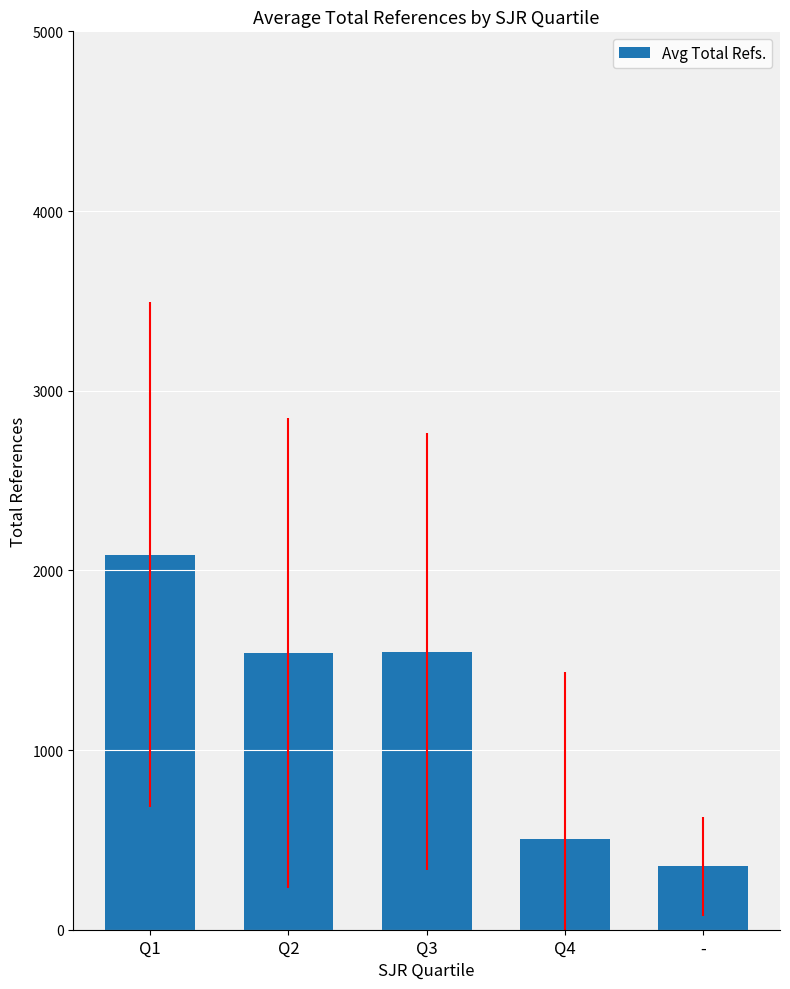

What is the change in value from Q2 to Q4?

-1036.7